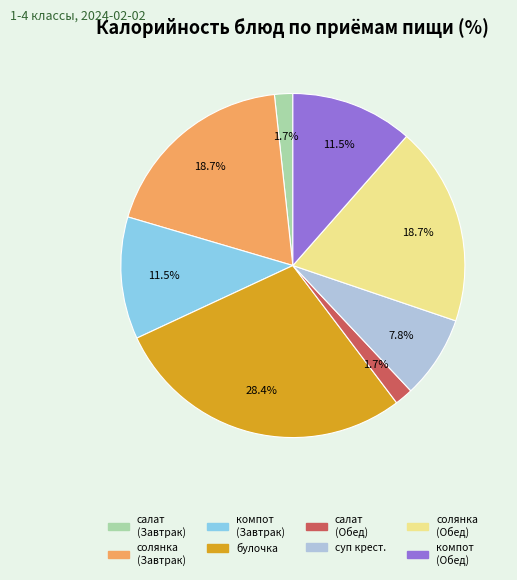

Is there a majority slice in this chart?

No